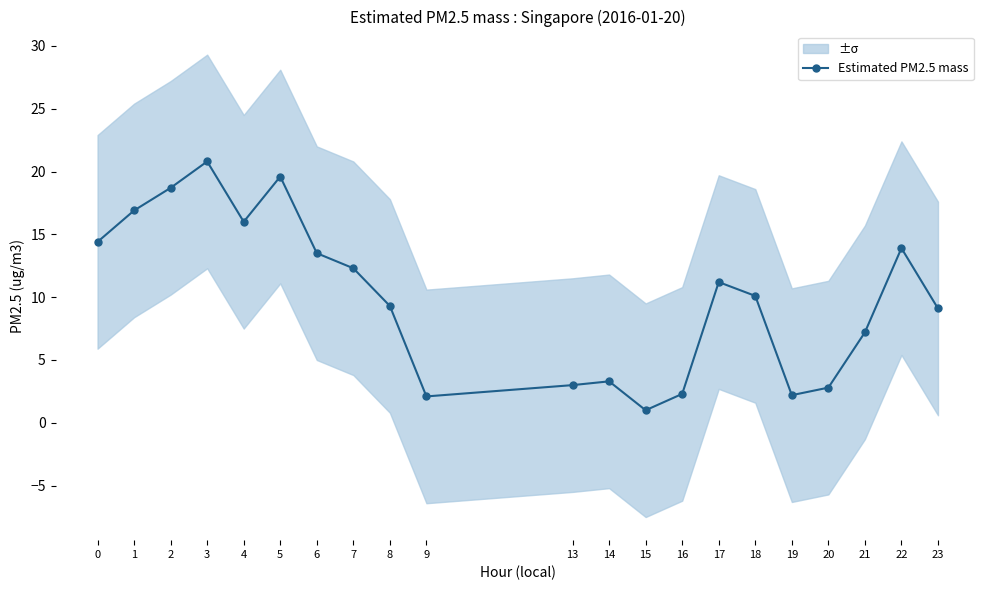

What is the difference between the values at 20 and 6?

10.7